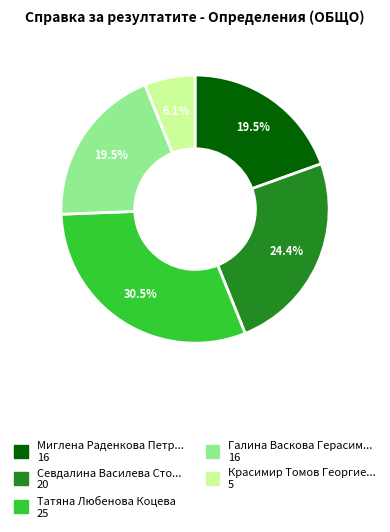

How many segments does this pie chart have?

5